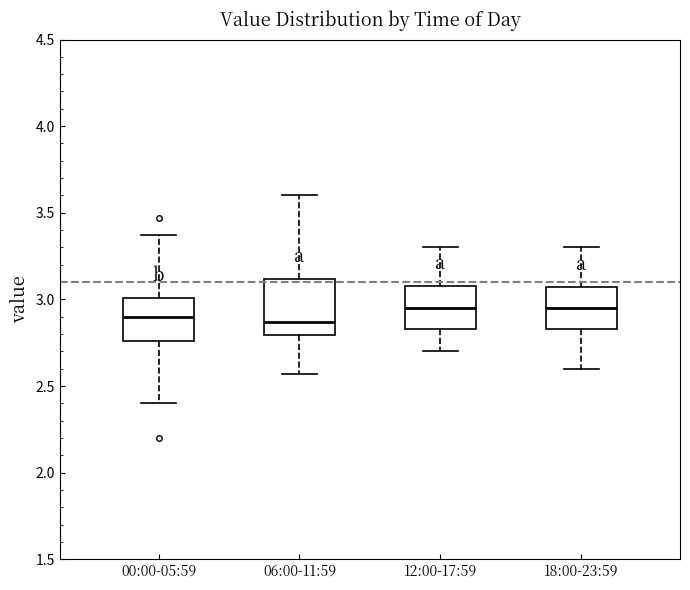

Where does the median line of the box for 06:00-11:59 sit on the y-axis? The values are not printed on the chart, so give them approximately, as read against the axis.

2.85